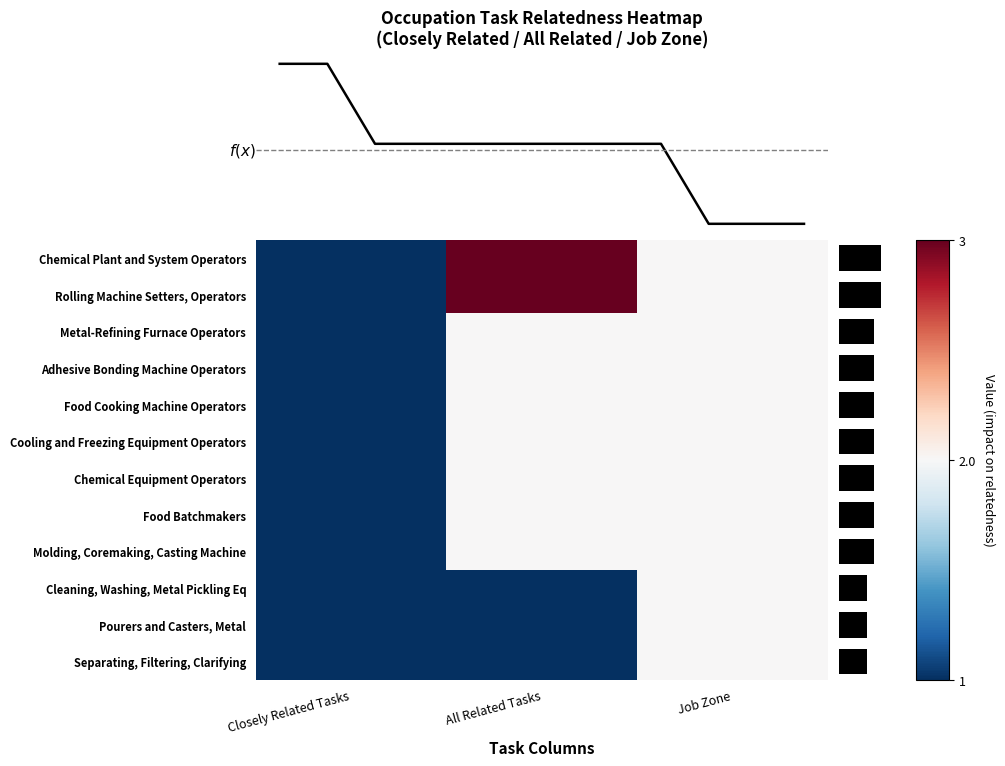

Which category has the lowest value across all series?

Closely Related Tasks